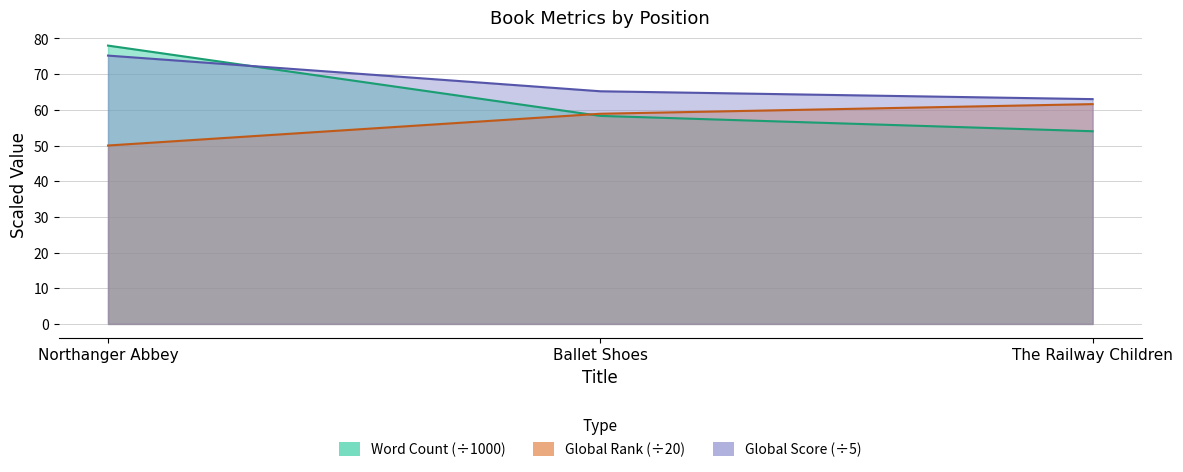

Which has a higher value, The Railway Children or Ballet Shoes?

Ballet Shoes